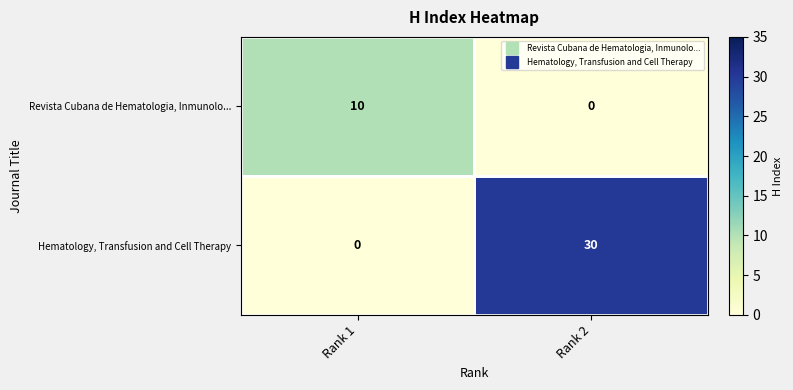

At Rank 1, list the series in order from largest to smallest.

Revista Cubana de Hematologia, Inmunolo..., Hematology, Transfusion and Cell Therapy